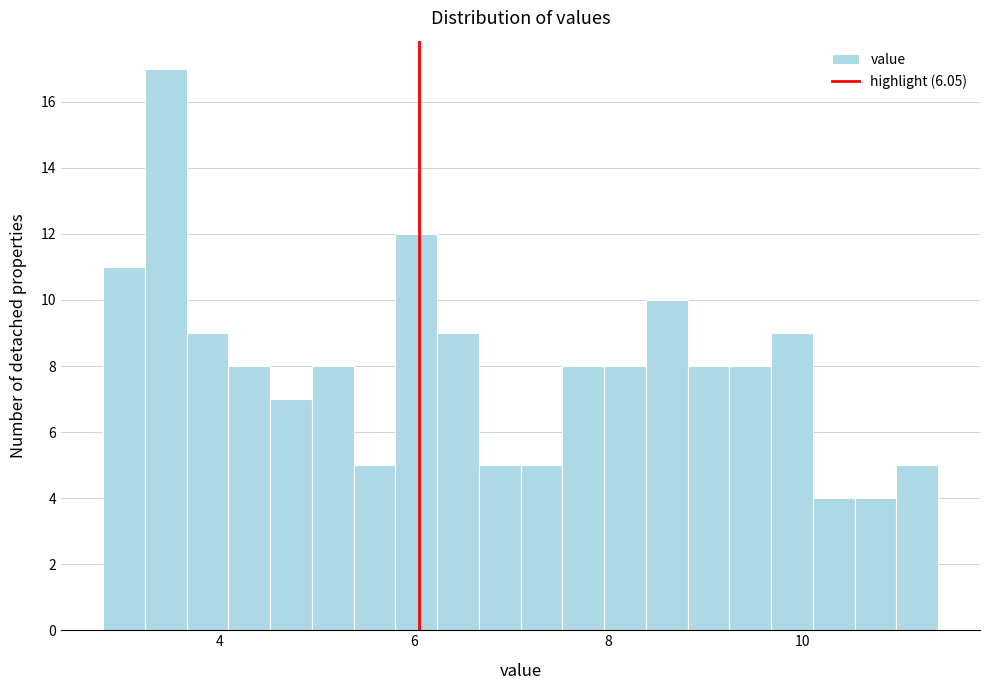

Read against the x-axis, roughly where is the centre of the tallest bar?

3.4